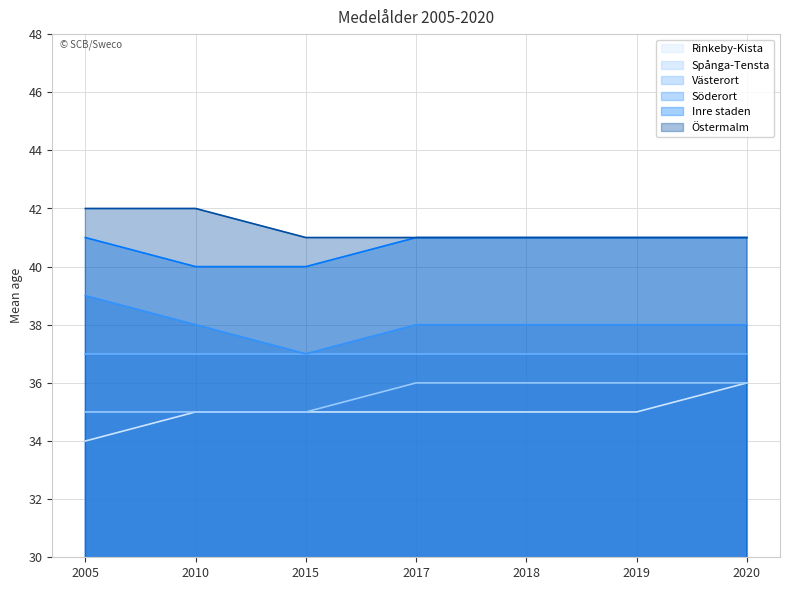

At which category is the sum across all series the highest?

2020